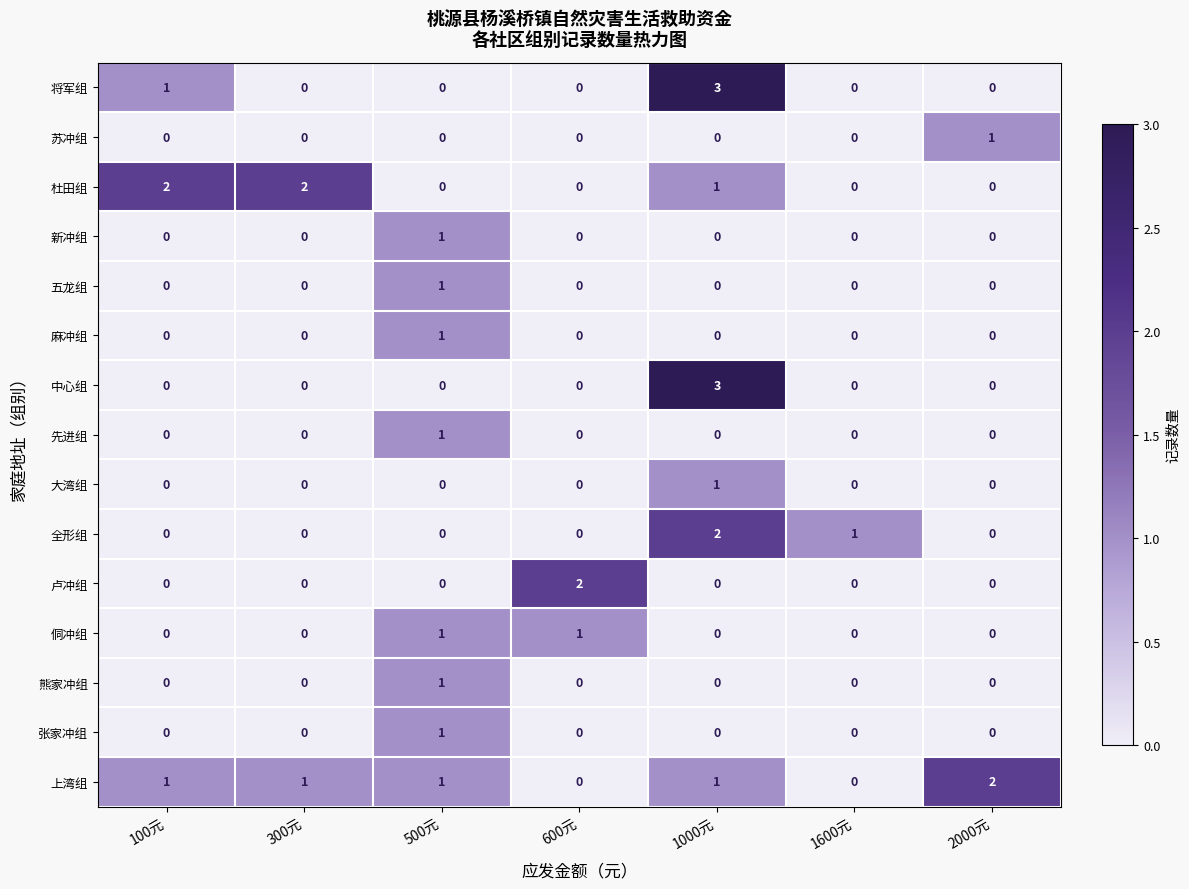

Between 600元 and 1600元, which series saw the biggest shift?

卢冲组